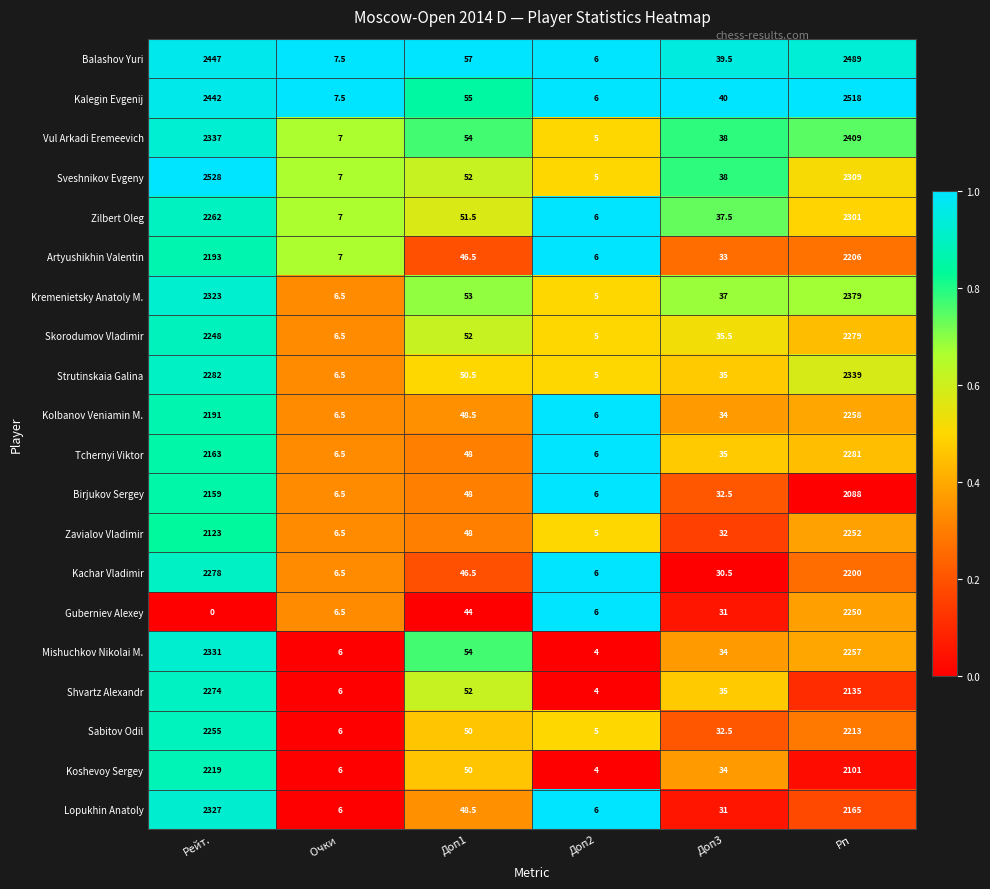

Is it true that Sveshnikov Evgeny equals 52.0 at Доп1?

True